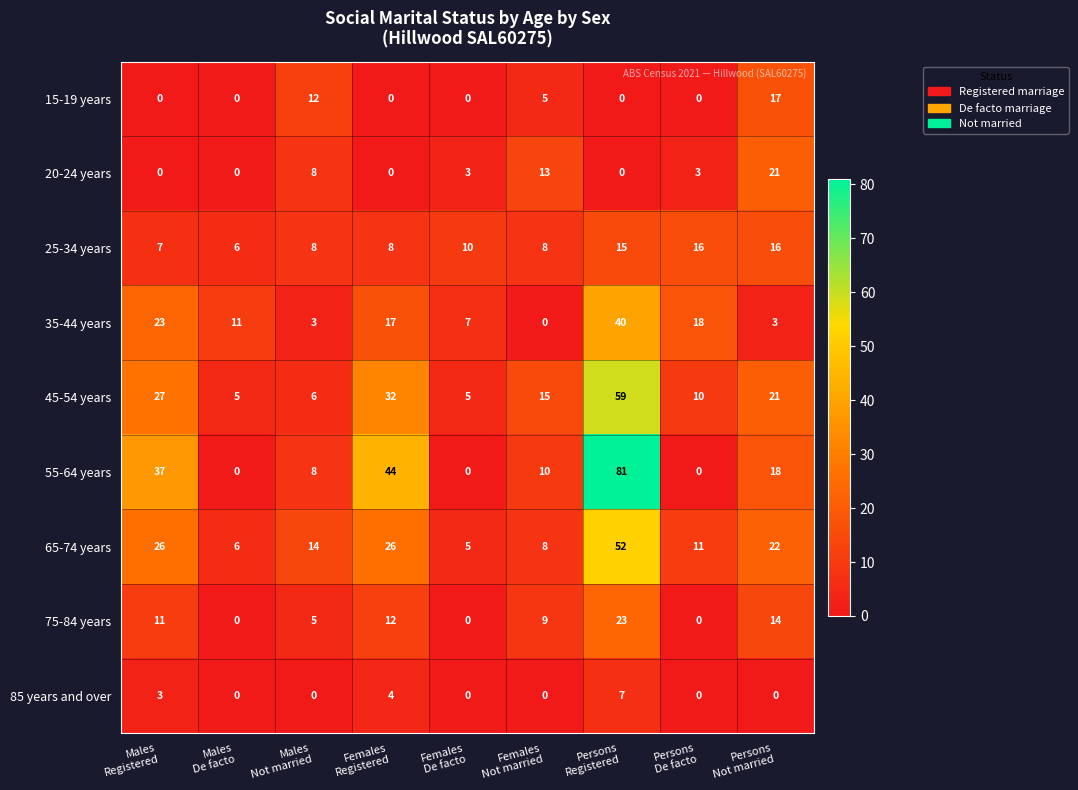

What is the difference between the second highest and second lowest values in the 65-74 years series?

20